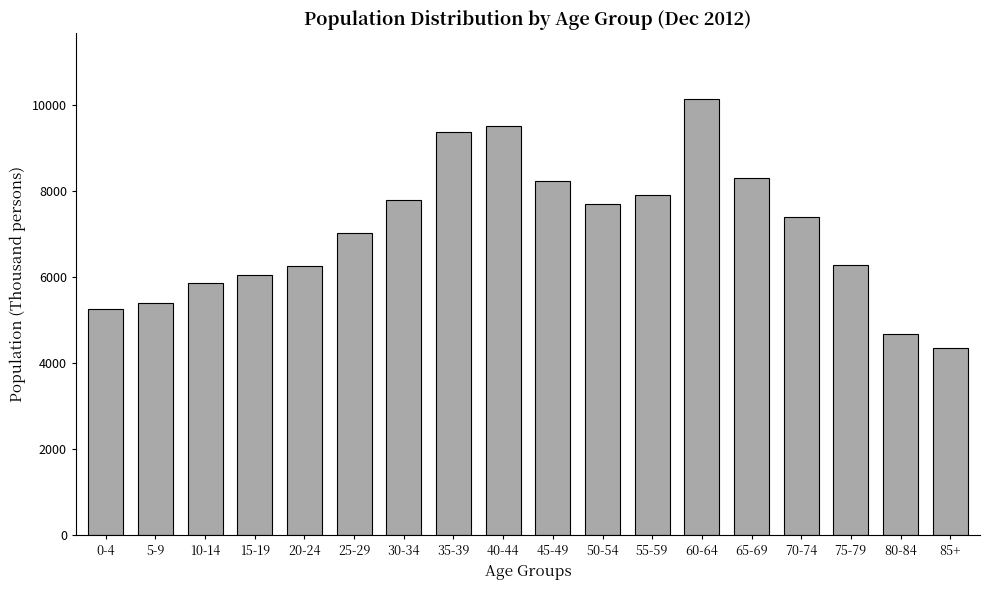

The value at 75-79 is 6273. True or false?

True